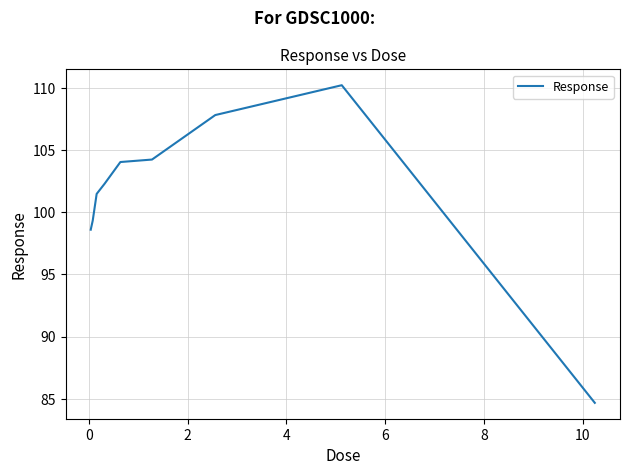

What is the difference between the maximum and minimum values?

25.5